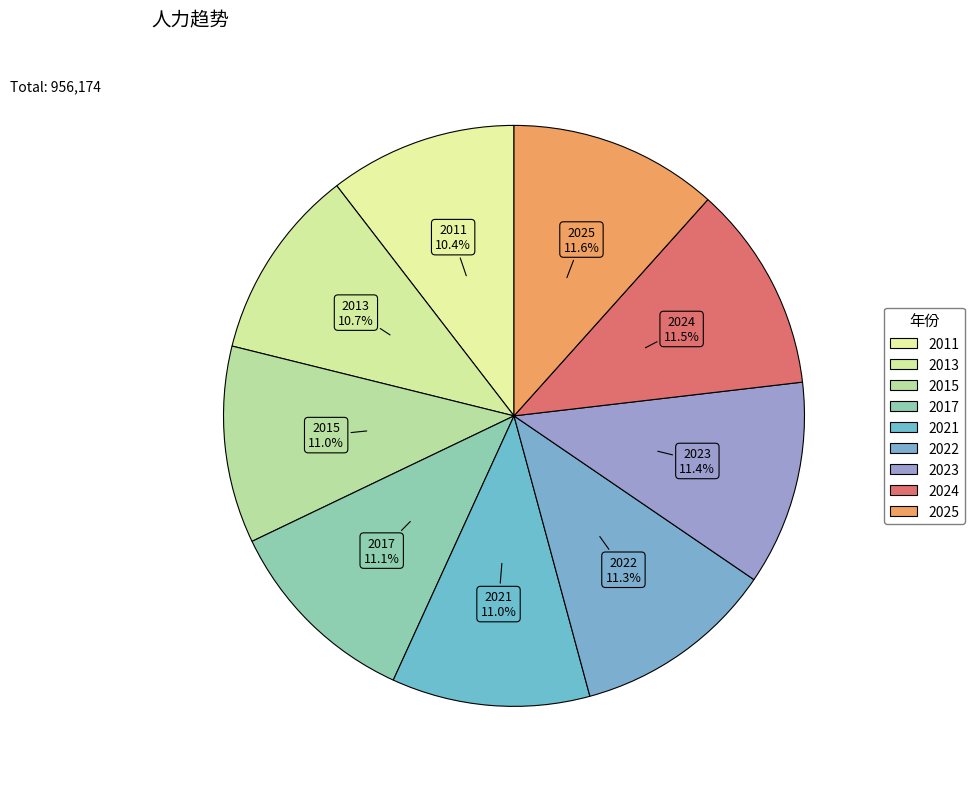

Is there any slice that represents more than half of the pie?

No